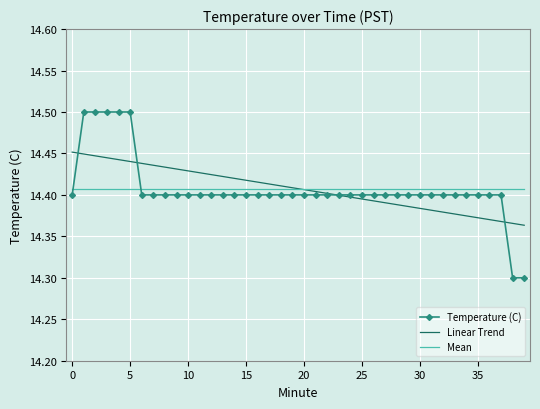

Which series has the largest range (max minus min)?

Temperature (C)